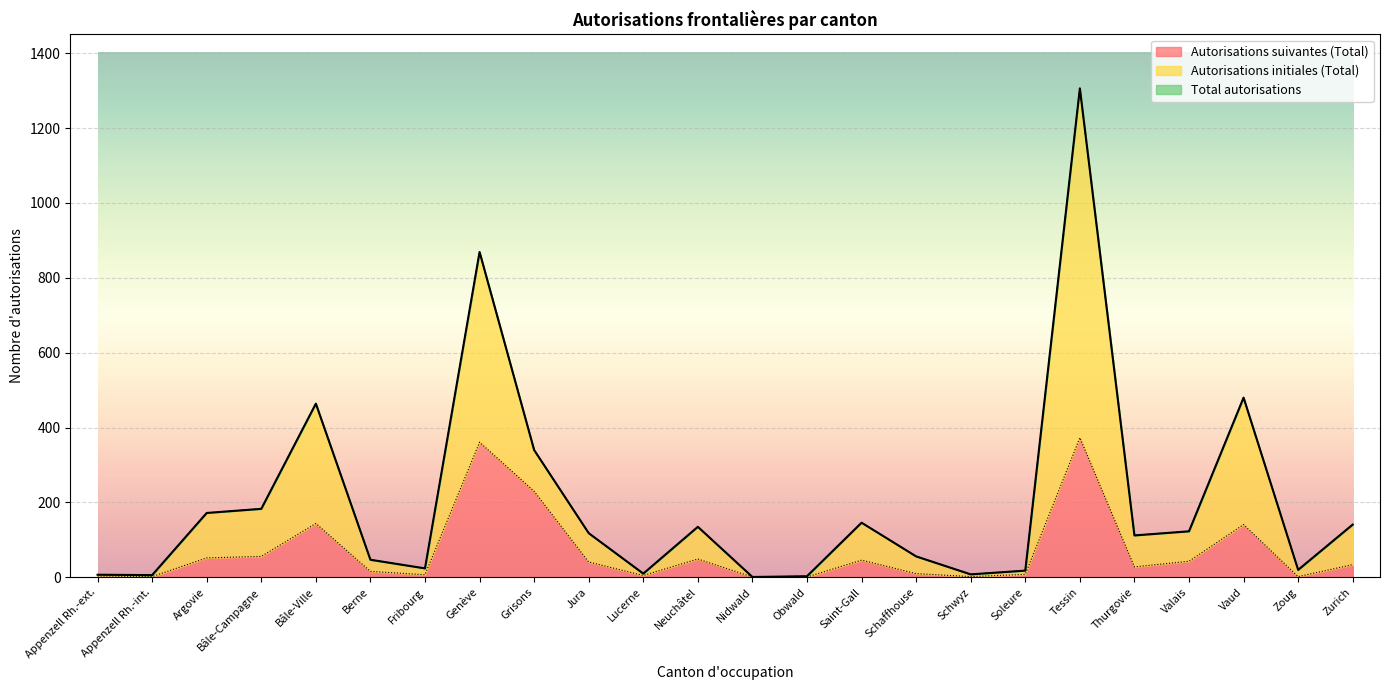

What are all the series names shown in the legend?

Autorisations initiales (Total), Autorisations suivantes (Total), Total autorisations